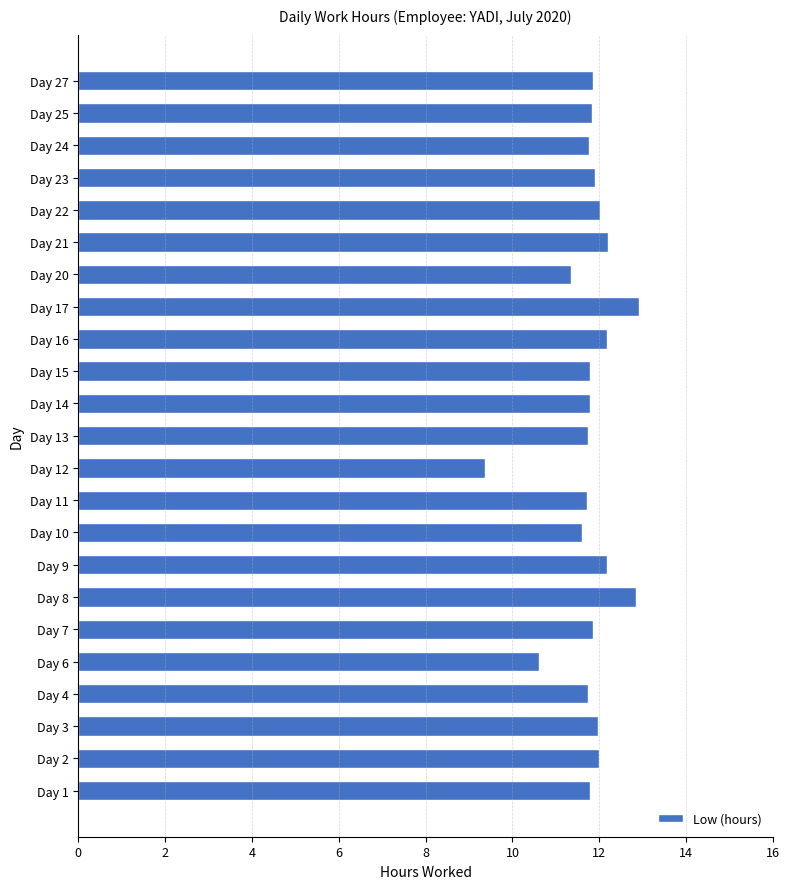

What is the change in value from Day 15 to Day 17?

+1.1